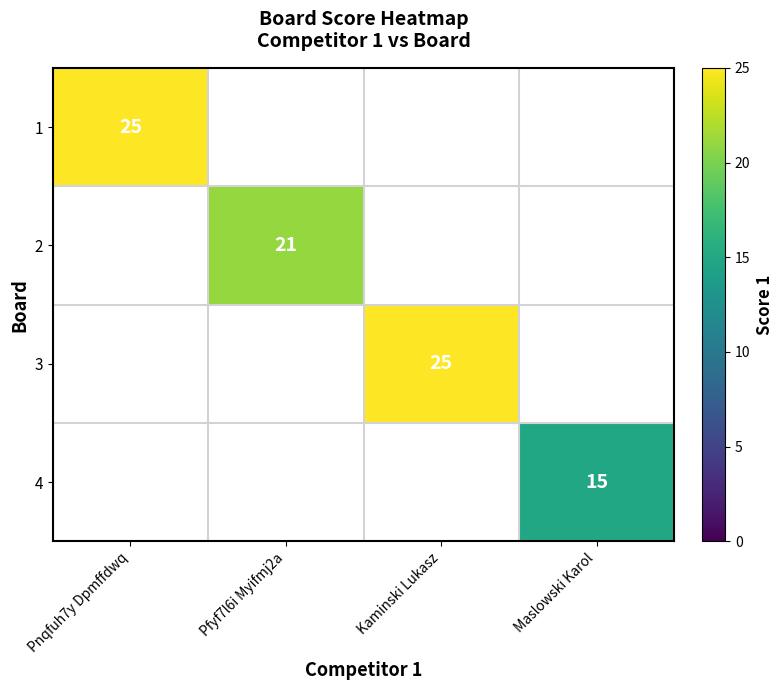

Which category has the highest value across all series?

Pnqfuh7y Dpmffdwq